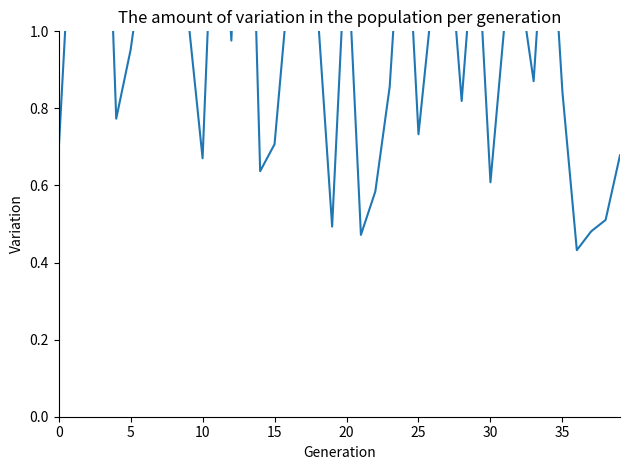

What value does the data have at 20?

0.8